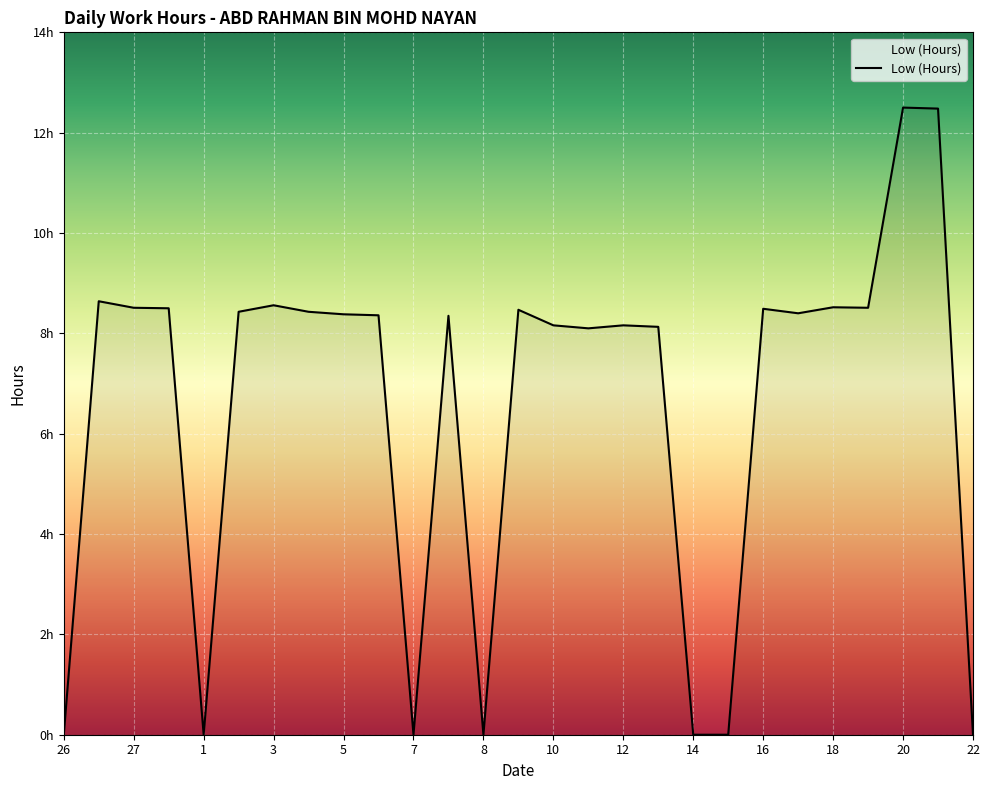

What is the label of the 14th point from the left?

9